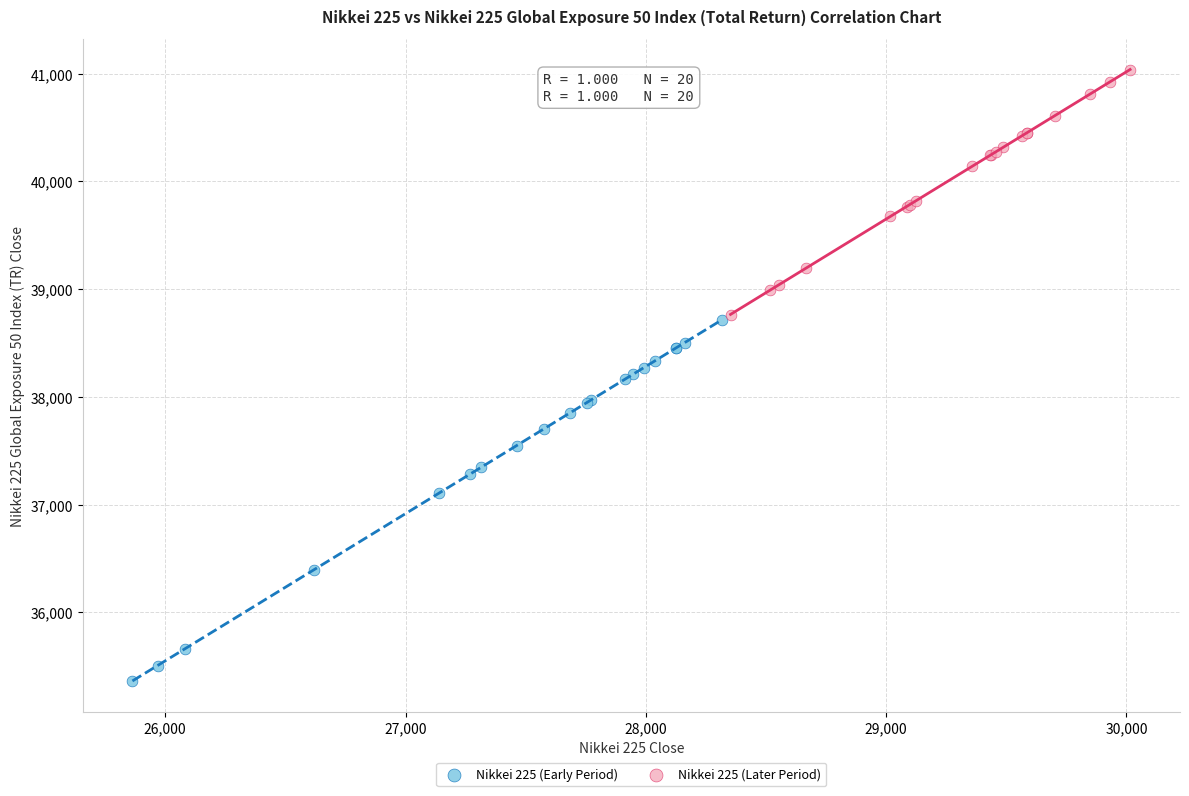

What are all the series names shown in the legend?

Nikkei 225 (Early Period), Nikkei 225 (Later Period)